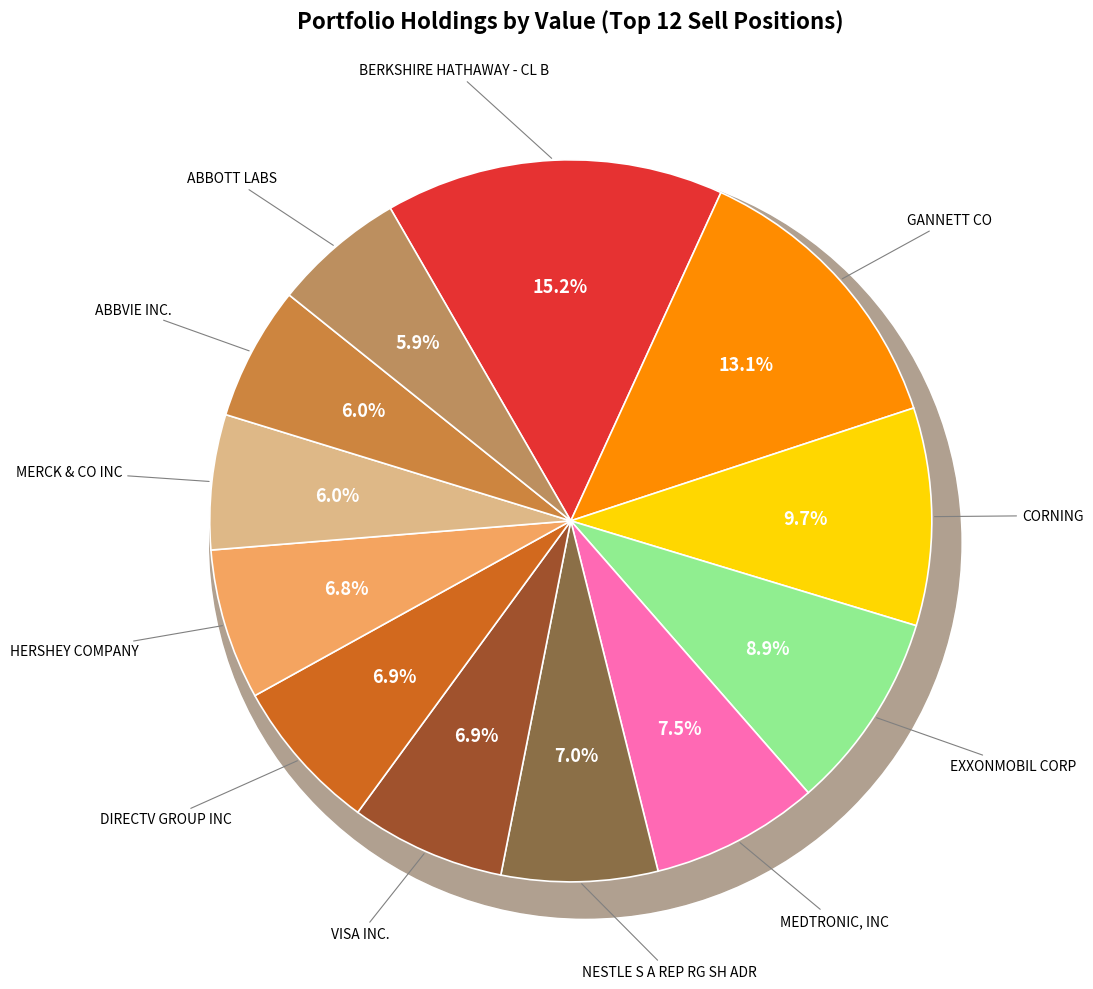

What is the change in value from EXXONMOBIL CORP to VISA INC.?

-865000